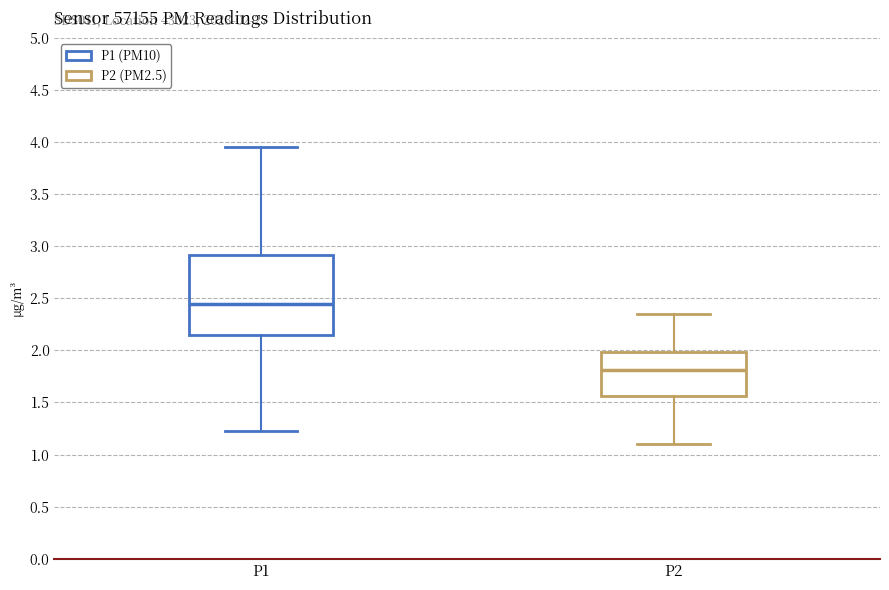

Which box has the lowest median line?

P2